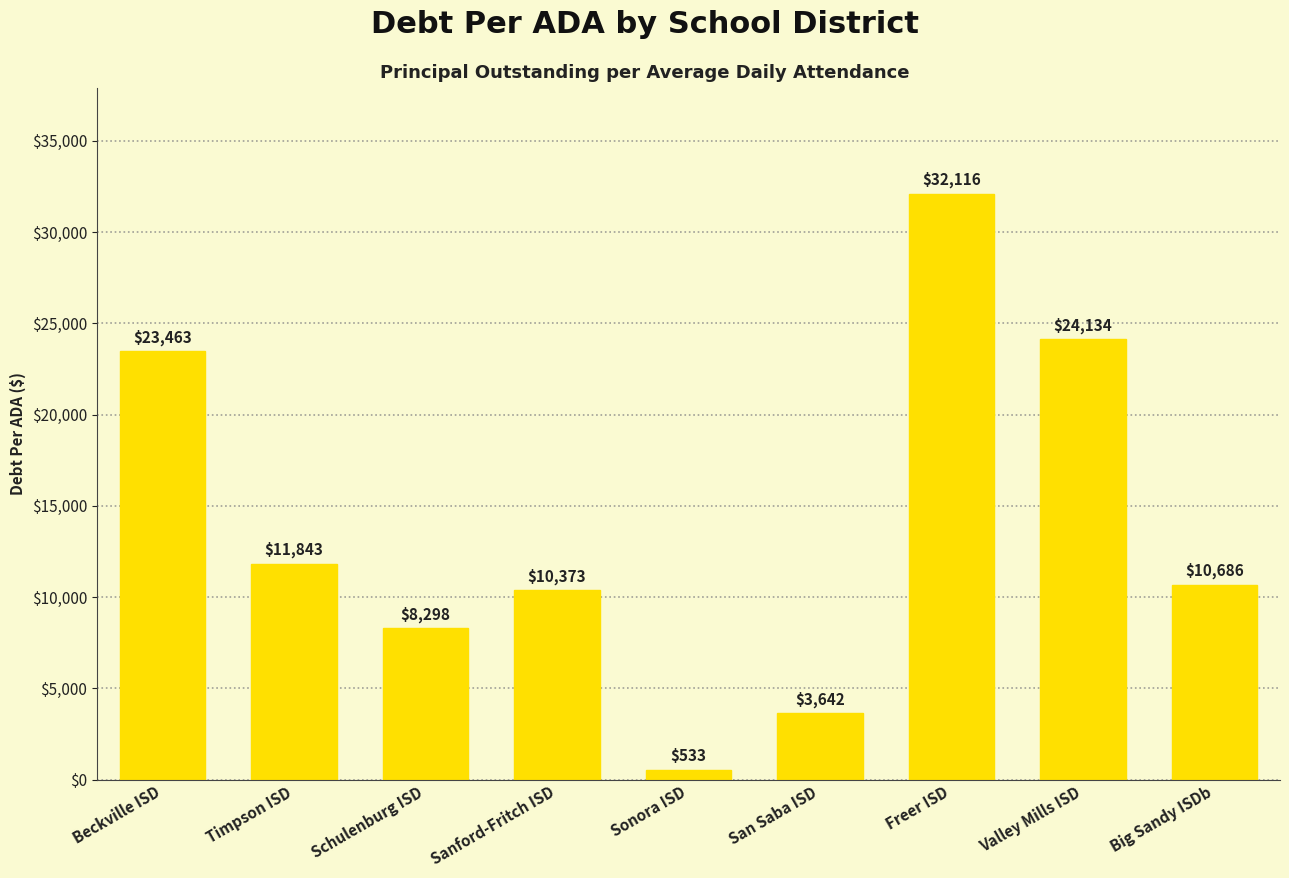

The value at Freer ISD is 32115.8. True or false?

True